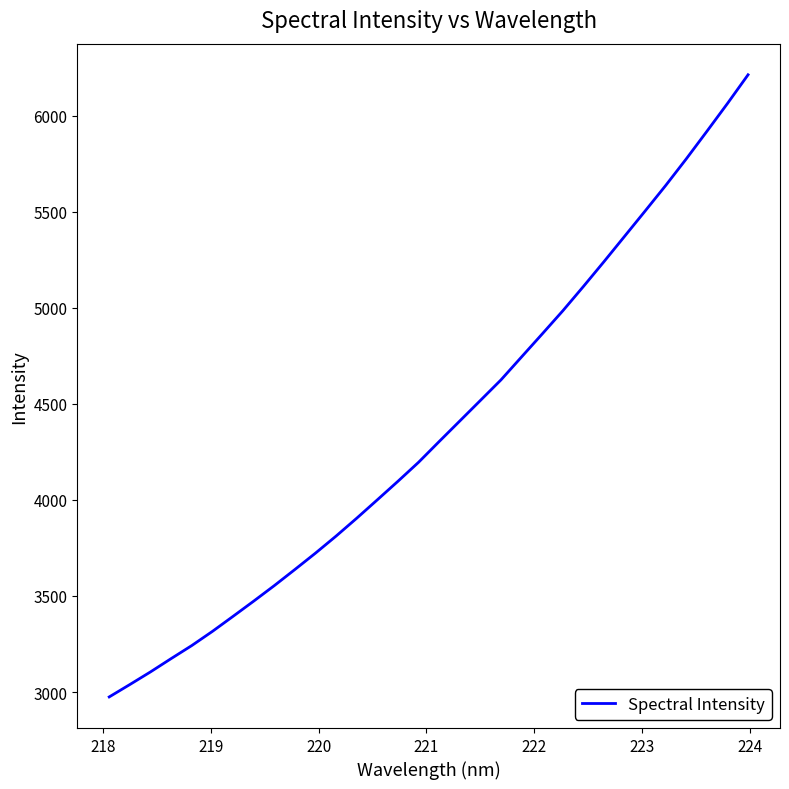

What is the maximum value shown in the chart?

6212.8